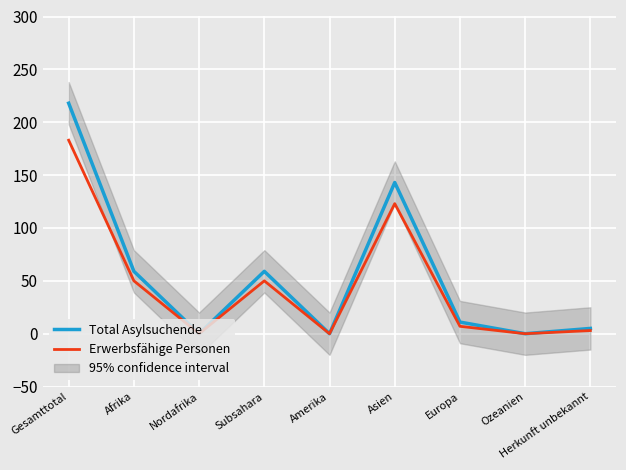

Reading right to left, extract all data points from this chart.

Total Asylsuchende: Herkunft unbekannt=5	Ozeanien=0	Europa=11	Asien=143	Amerika=0	Subsahara=59	Nordafrika=0	Afrika=59	Gesamttotal=218
Erwerbsfähige Personen: Herkunft unbekannt=3	Ozeanien=0	Europa=7	Asien=123	Amerika=0	Subsahara=50	Nordafrika=0	Afrika=50	Gesamttotal=183